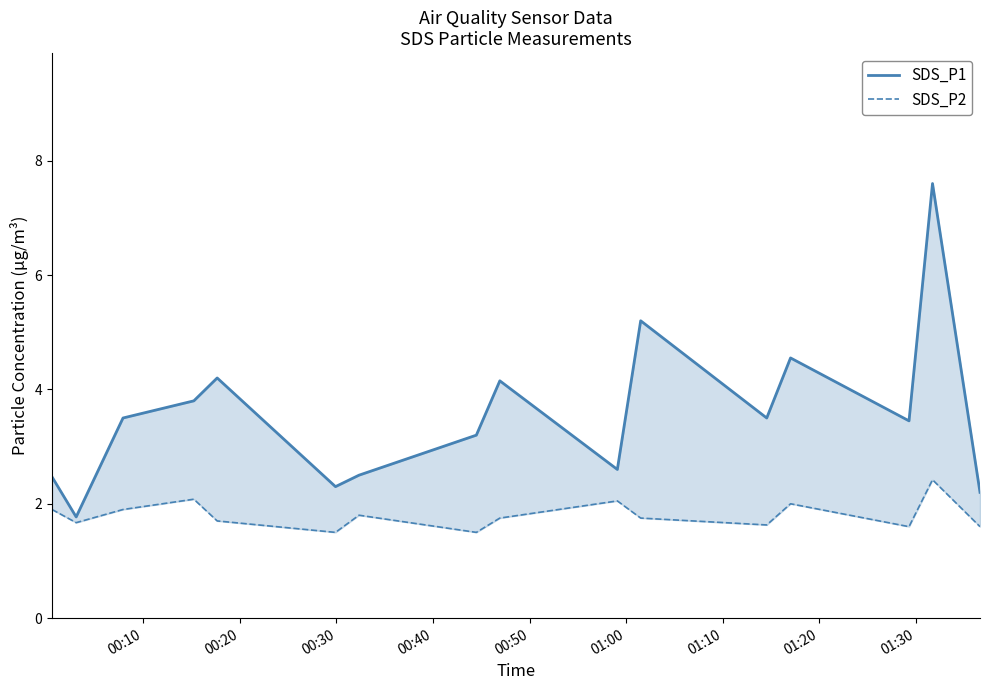

True or false: SDS_P2 and SDS_P1 intersect in this chart.

False